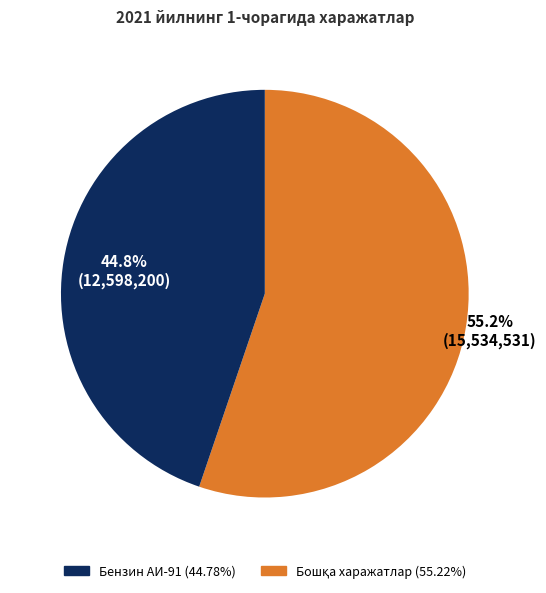

Count the number of slices in the pie.

2